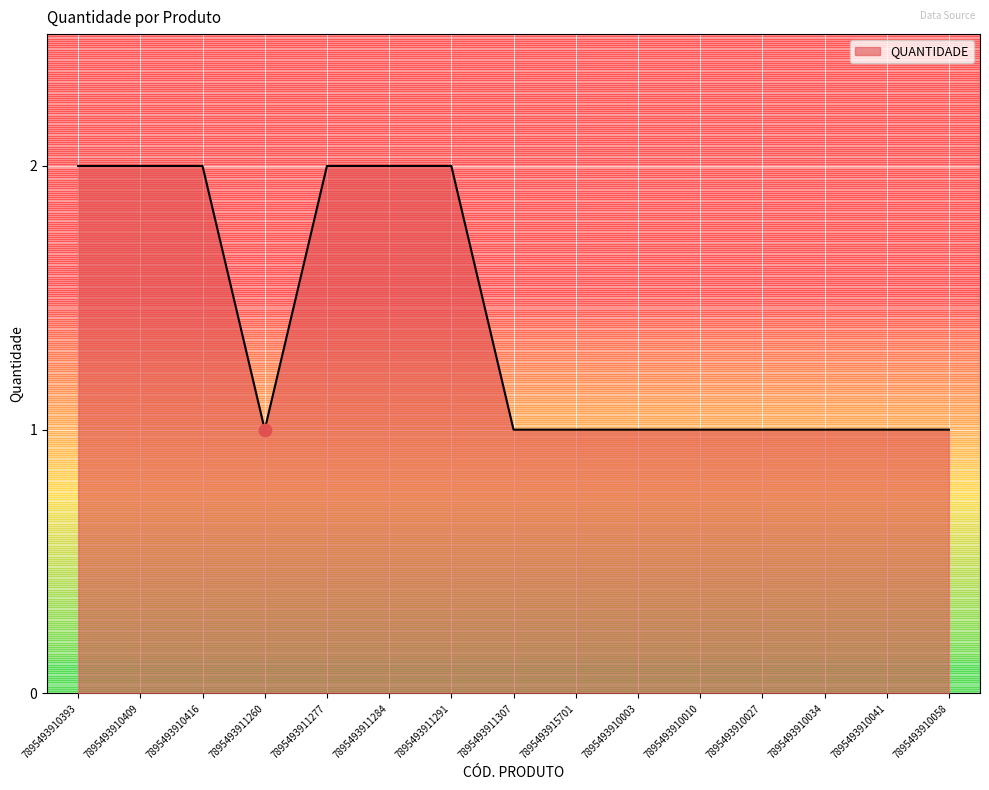

Approximately how many times larger is the value at 7895493911277 compared to 7895493910409?

1.0